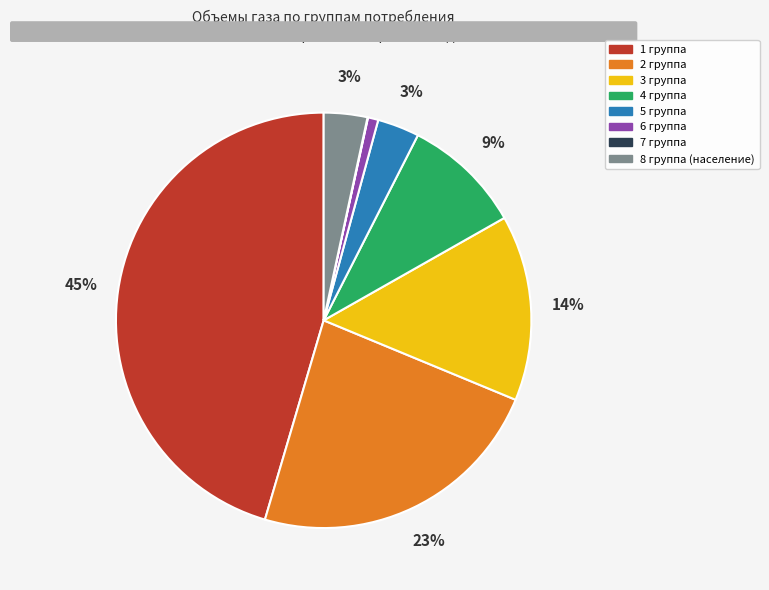

To the nearest percent, what is the average slice percentage?

12%